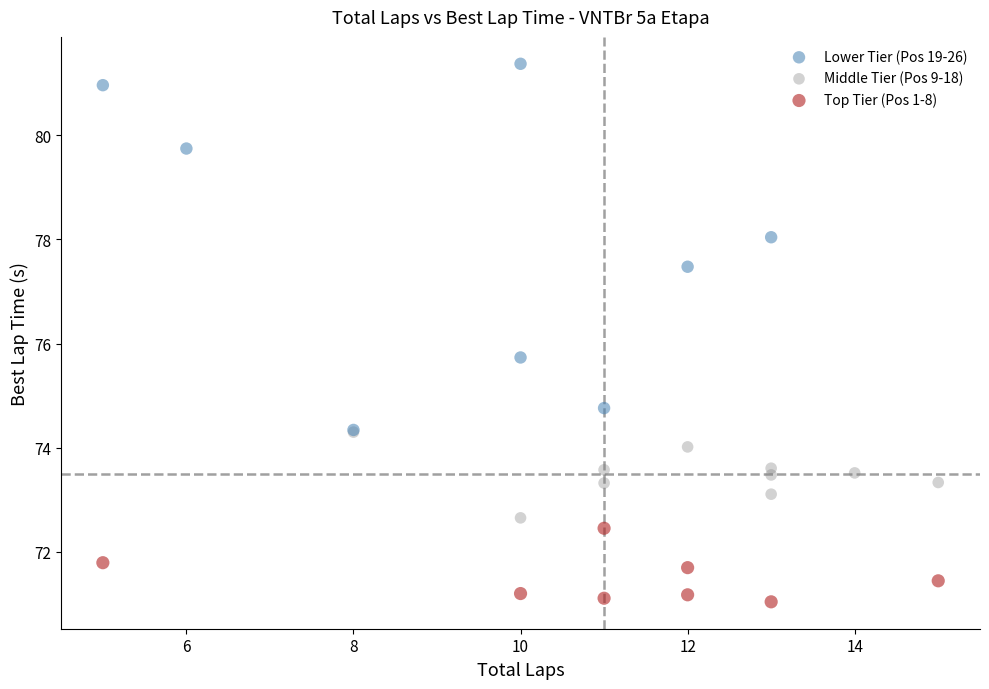

What are all the series names shown in the legend?

Lower Tier (Pos 19-26), Middle Tier (Pos 9-18), Top Tier (Pos 1-8)